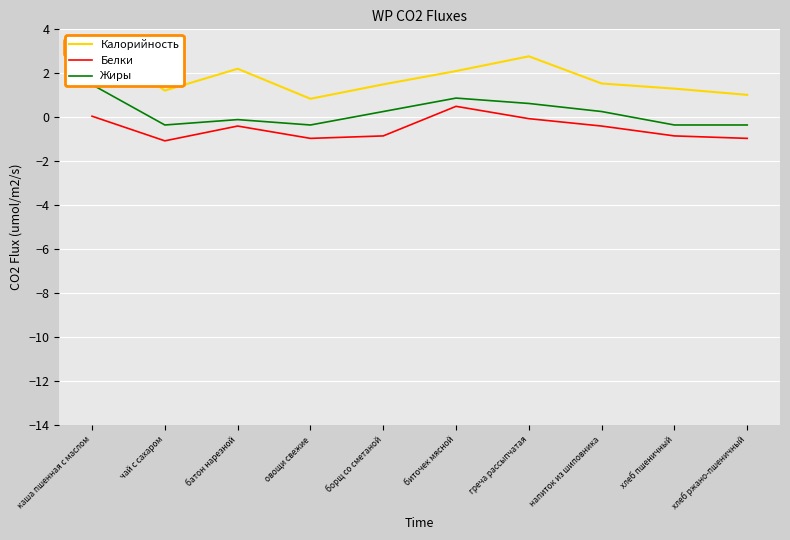

Which category has the highest value in the Белки series?

биточек мясной